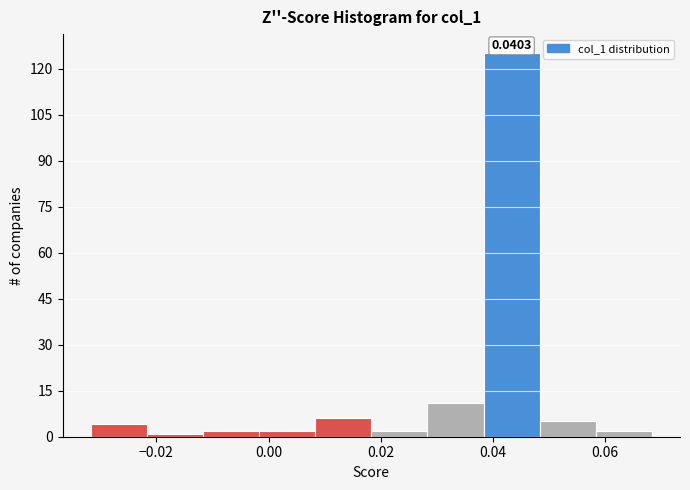

Over which range of the x-axis is the bar tallest?

0.038 to 0.048